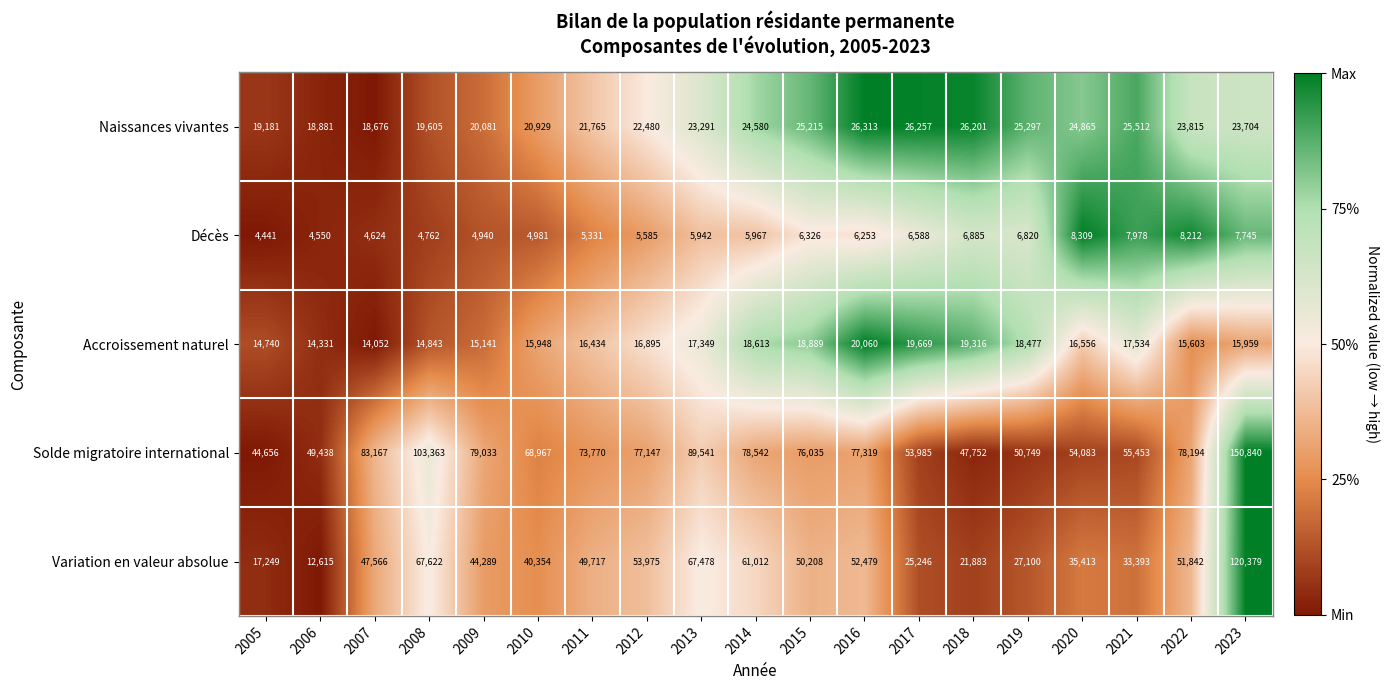

How many data points does each series have?

19